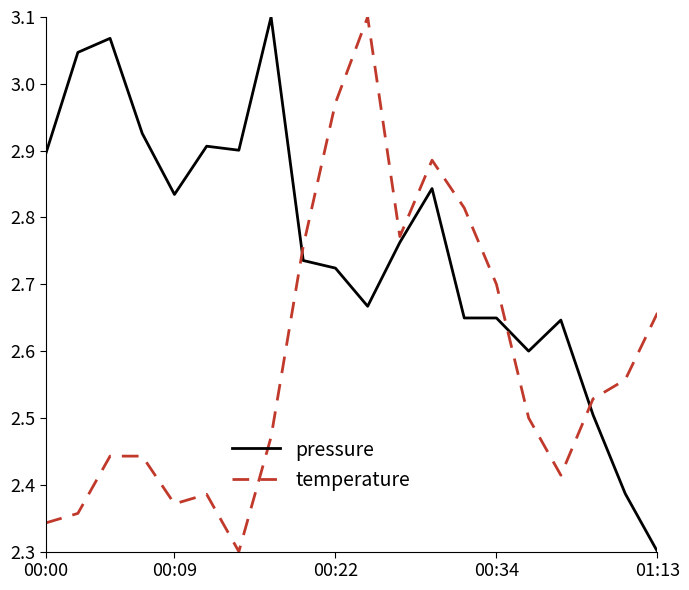

What are all the series names shown in the legend?

pressure, temperature